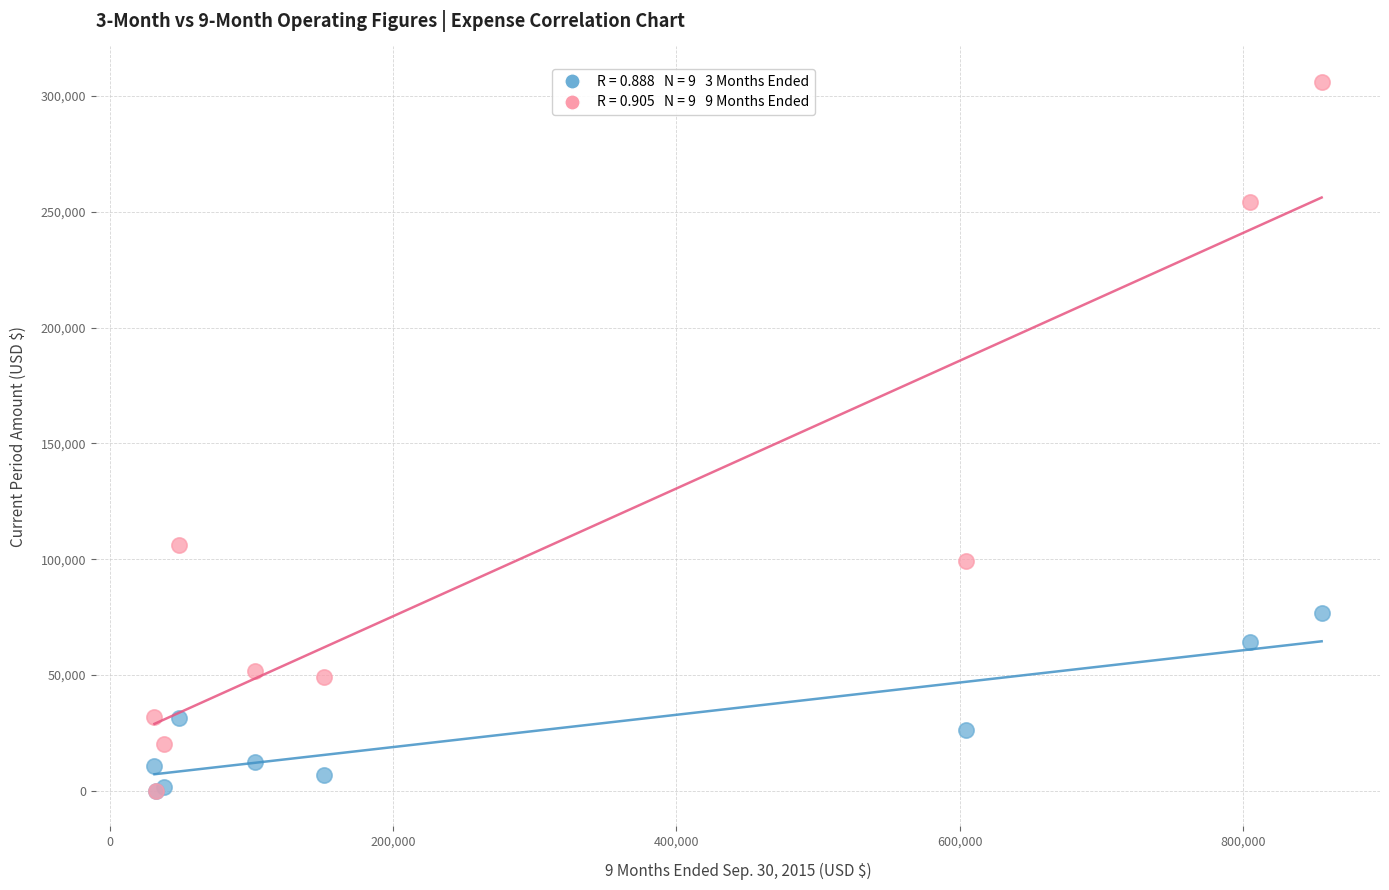

Across all series, what Y value is closest to 153074?

106158